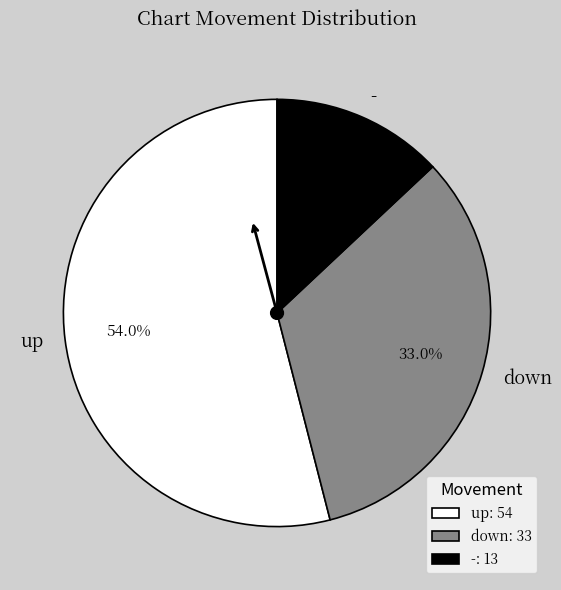

Approximately how many times larger is the value at down compared to -?

2.5